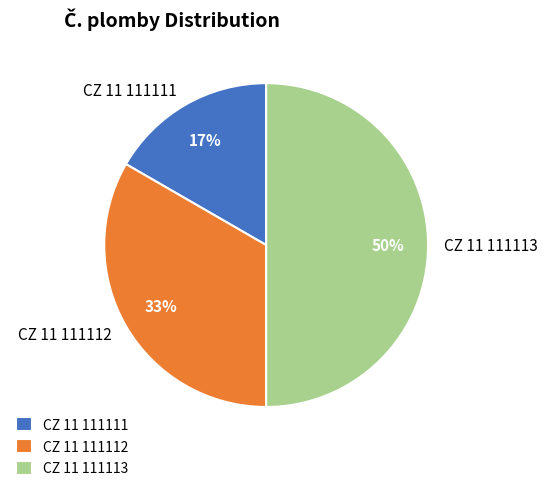

Which category has the biggest portion of the pie?

CZ 11 111113